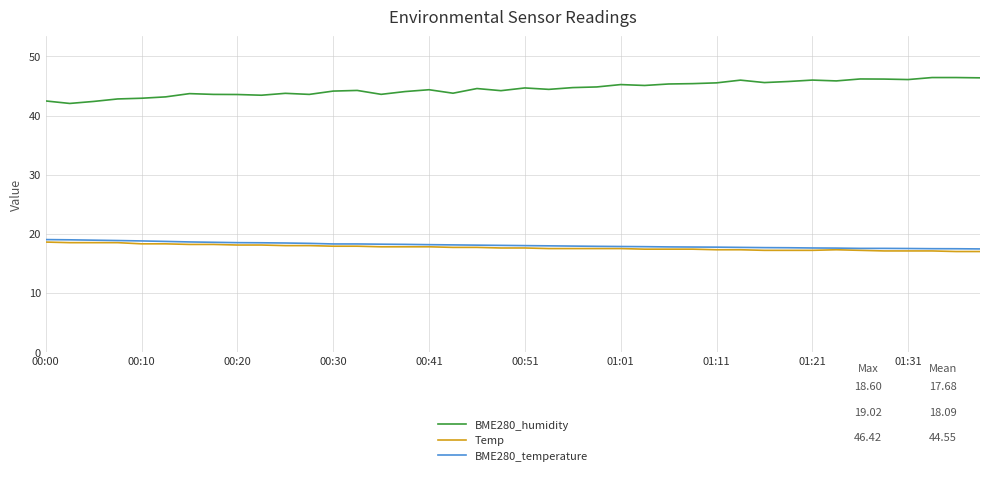

Which series has the largest range (max minus min)?

BME280_humidity